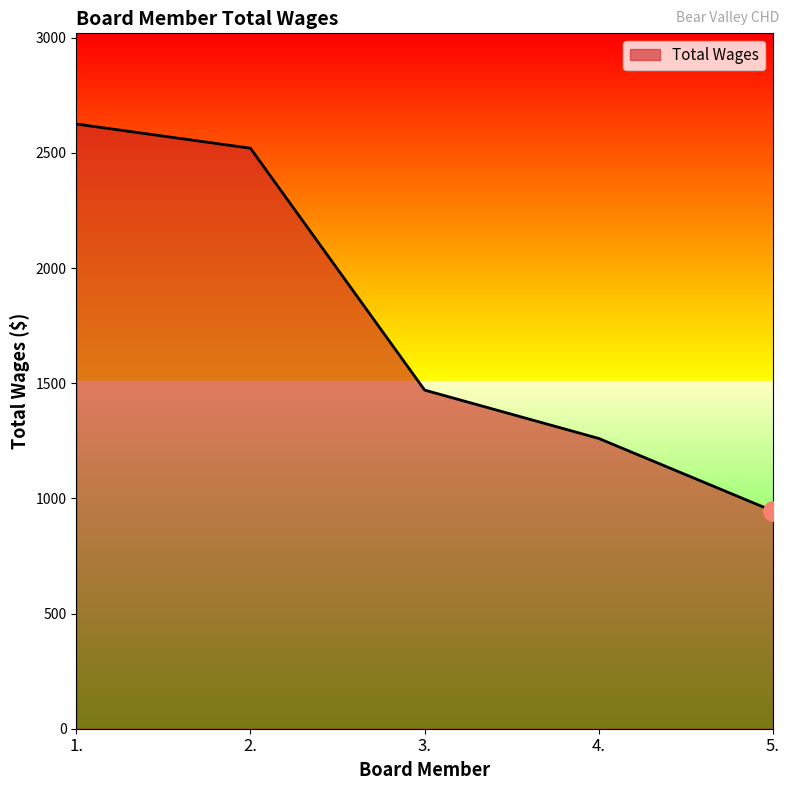

True or false: the data has more than 2 interior local peaks.

False